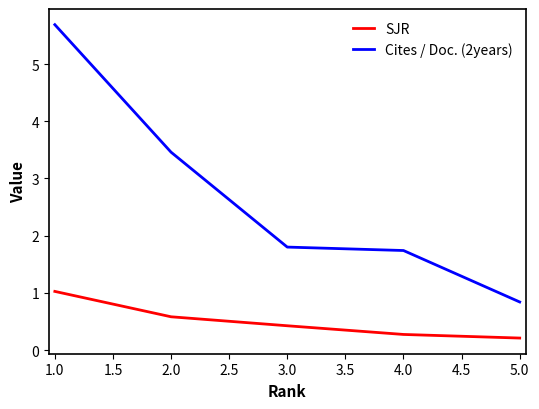

What are all the series names shown in the legend?

SJR, Cites / Doc. (2years)